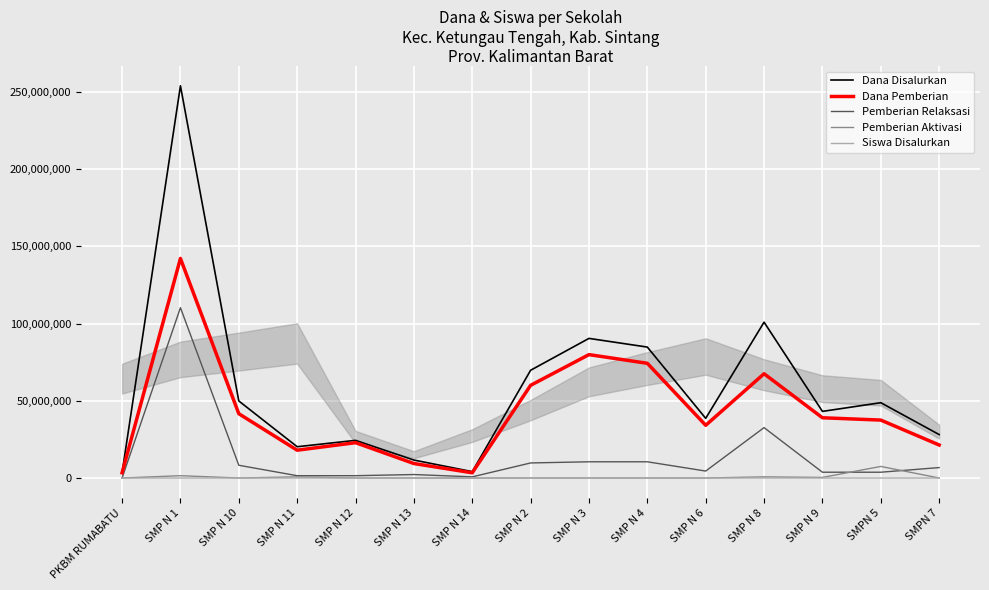

Which series has the largest total across all categories?

Dana Disalurkan